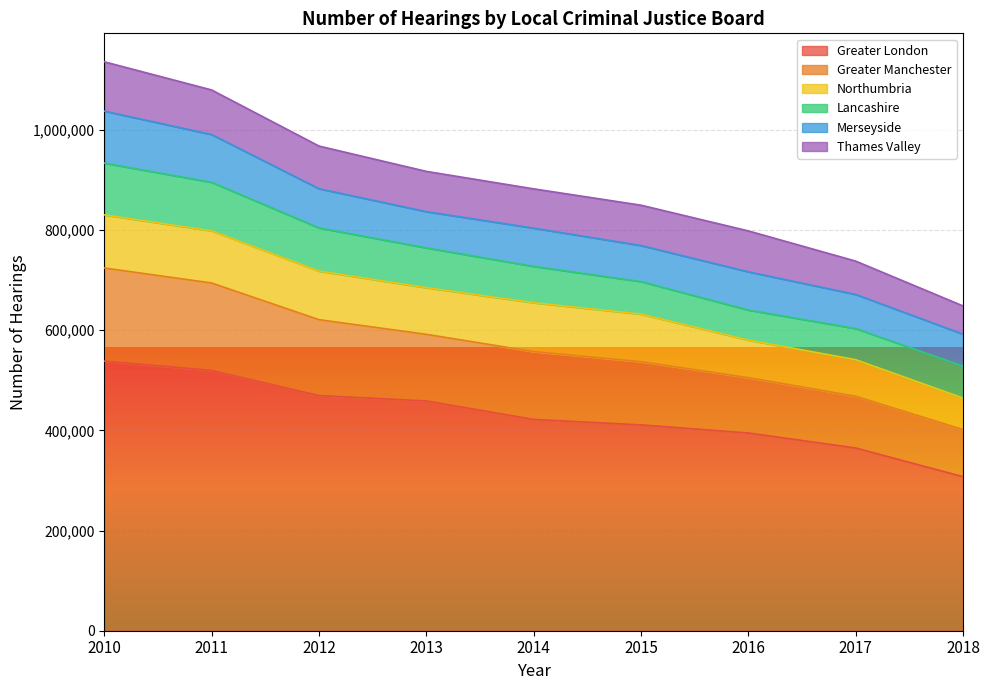

At which label does Thames Valley first exceed 80551?

2010